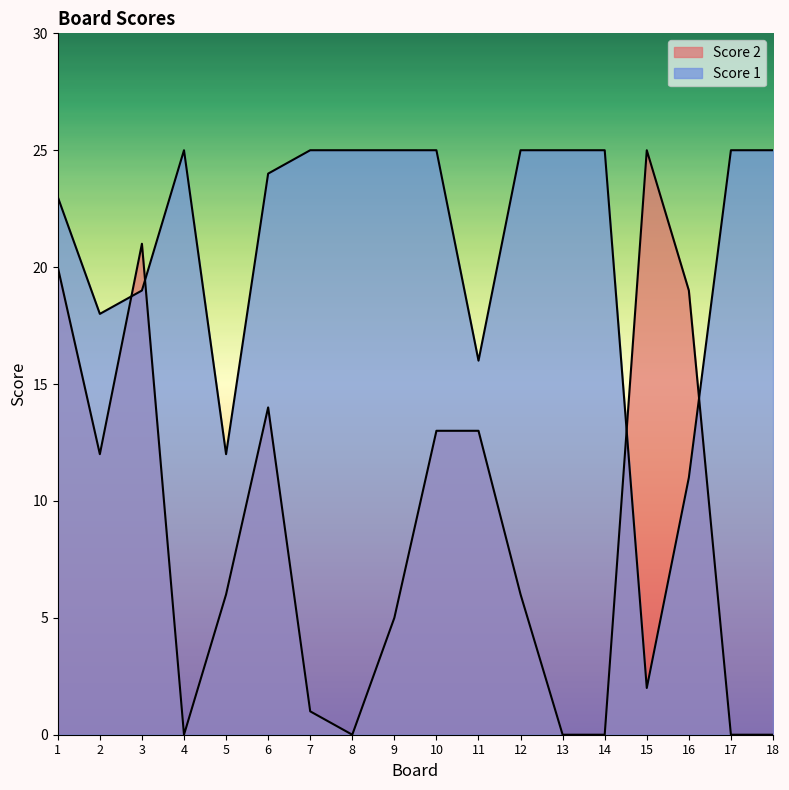

Where is the first local minimum for Score 2?

2